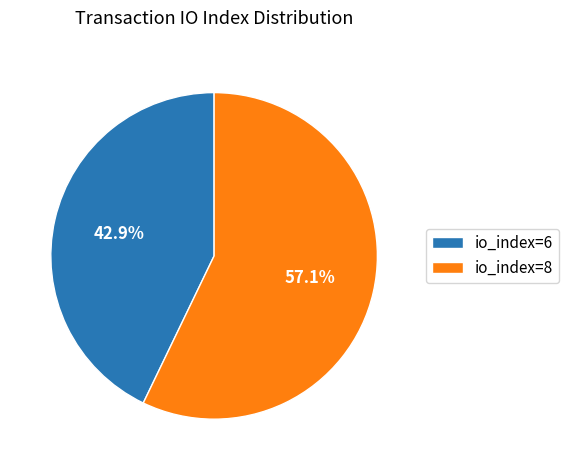

How many slices are in this pie chart?

2